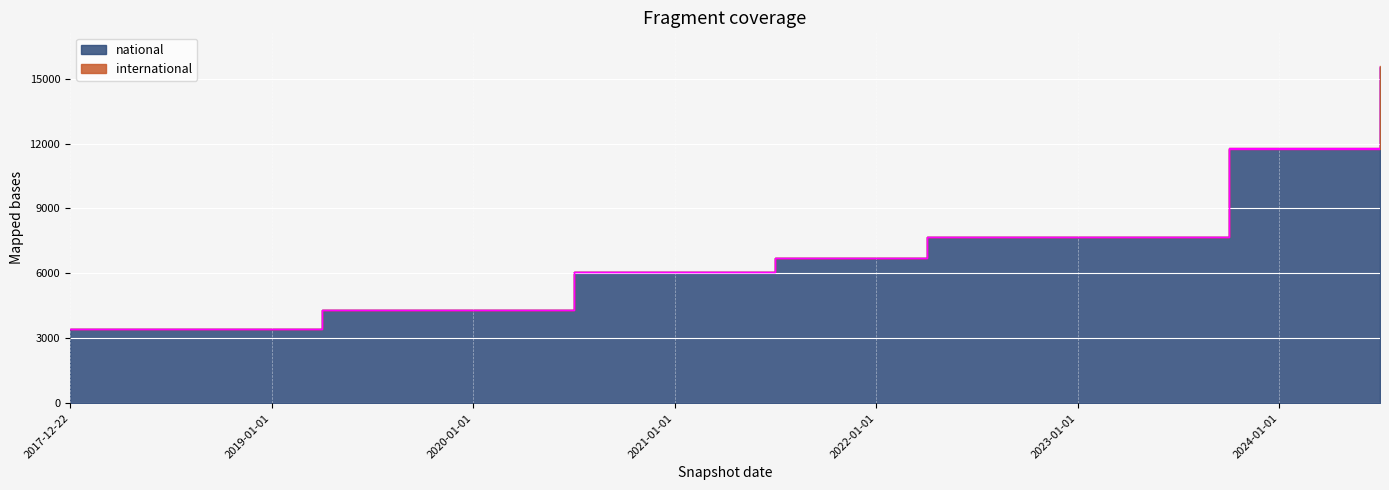

Between 2020-01-01 and 2018-04-09, which is larger?

2020-01-01